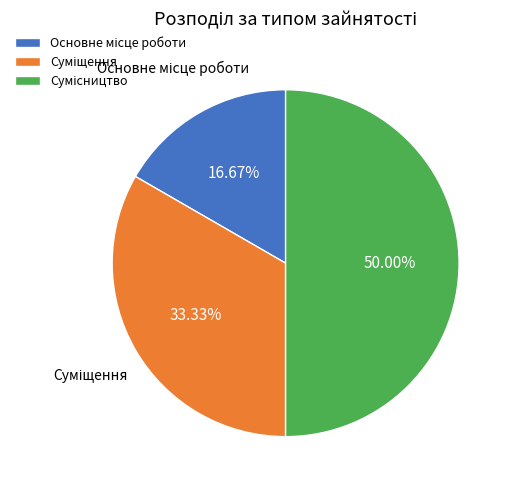

Count the number of slices in the pie.

3